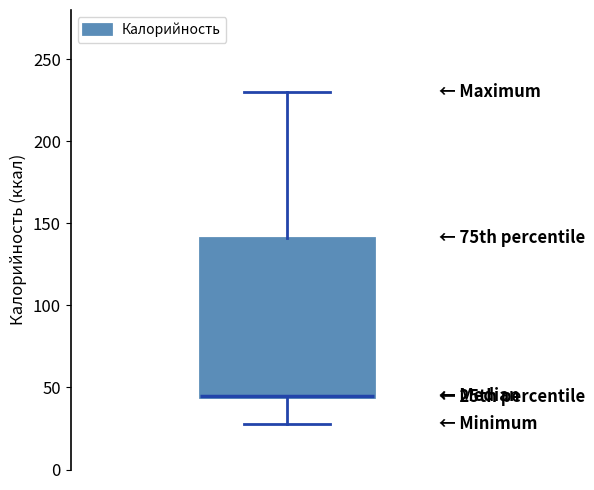

Transcribe this box plot: give where the median line is, the range the box spans, and where the two whiskers end, as read against the y-axis. The values are not printed on the chart, so give them approximately, as read against the axis.

median 45 (drawn on the box's lower edge), box 45 to 140, whiskers 30 to 230